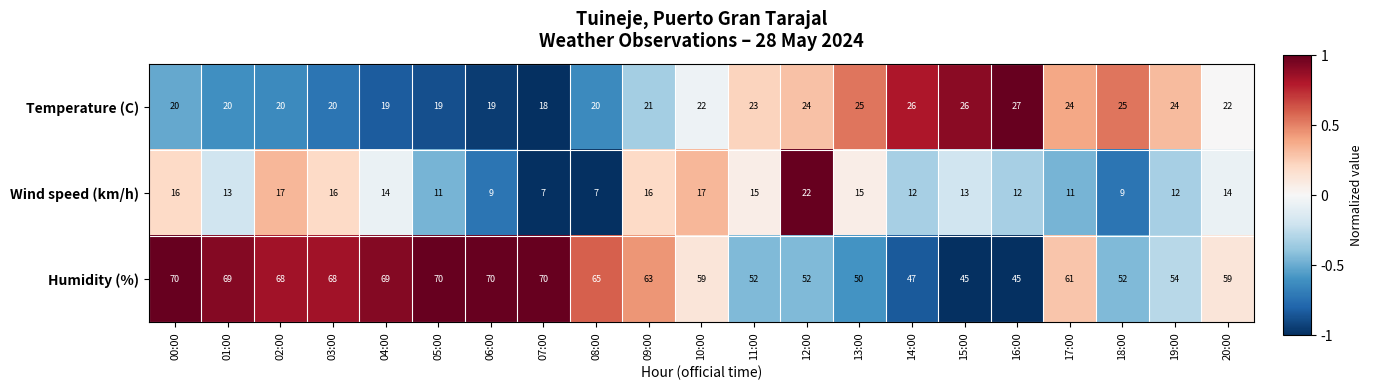

Which series changed the most between 06:00 and 08:00?

Humidity (%)